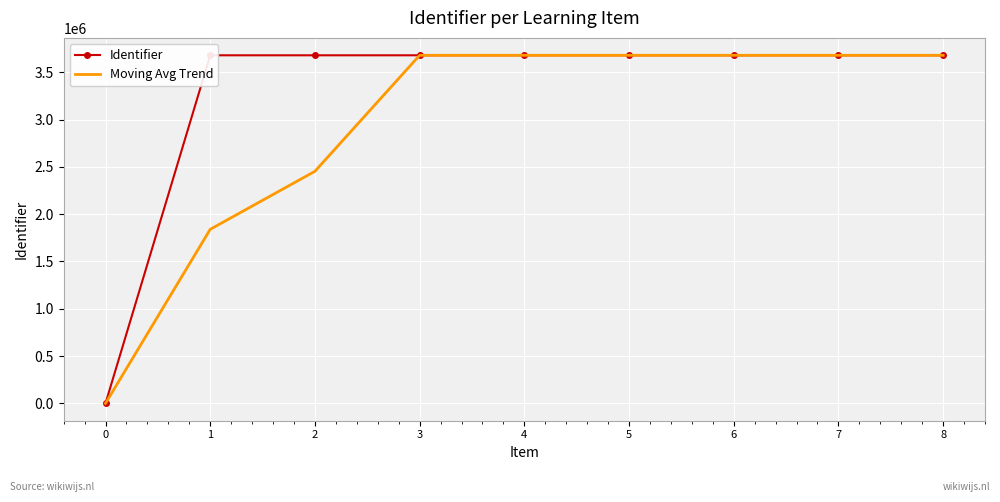

What is the spread (max minus min) of values at 6?

2.0